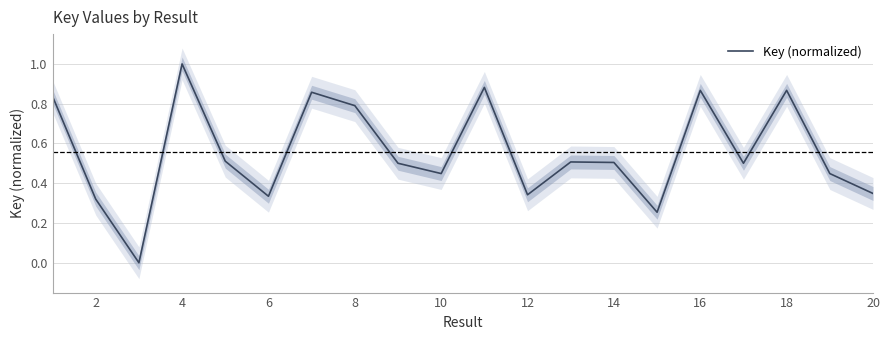

How many interior local valleys (lower than both neighbors) does the data have?

6